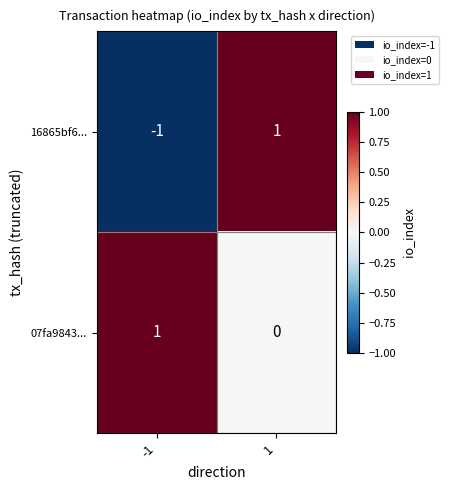

Rank the categories by 07fa9843... value from highest to lowest.

-1, 1